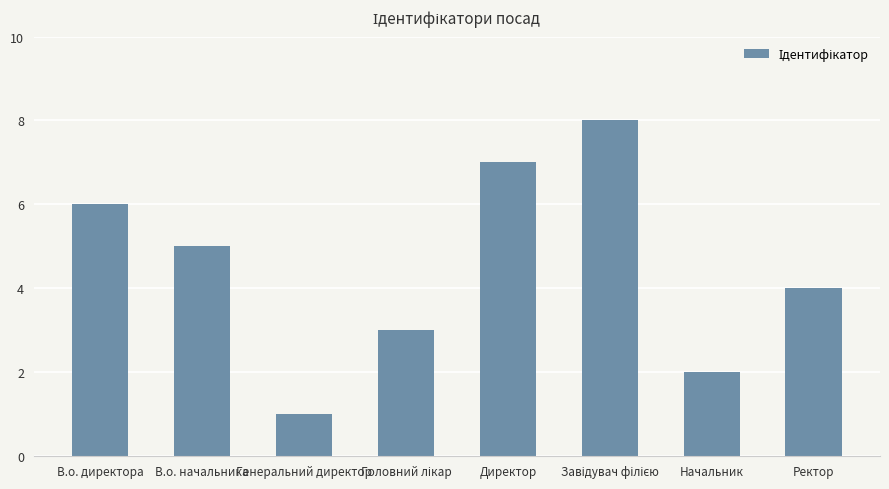

What is the smallest value displayed?

1